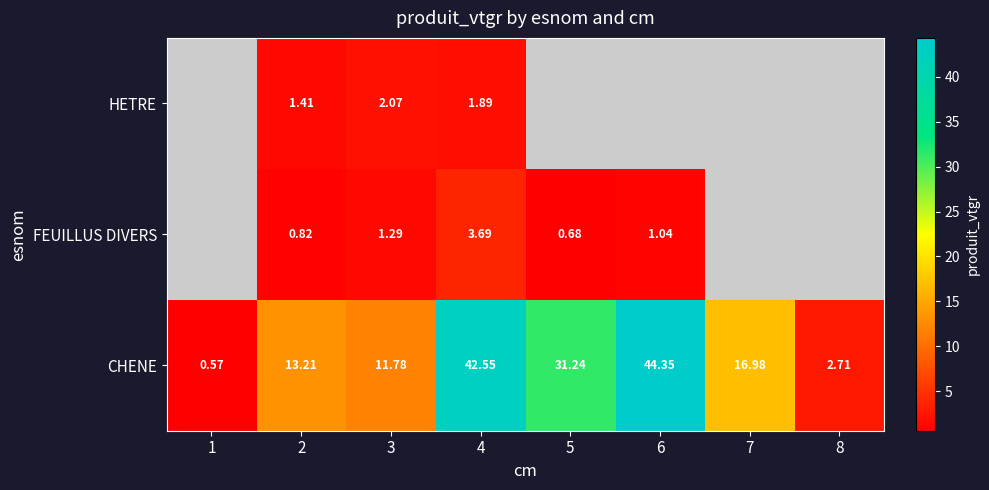

What is the sum of all CHENE values?

163.4